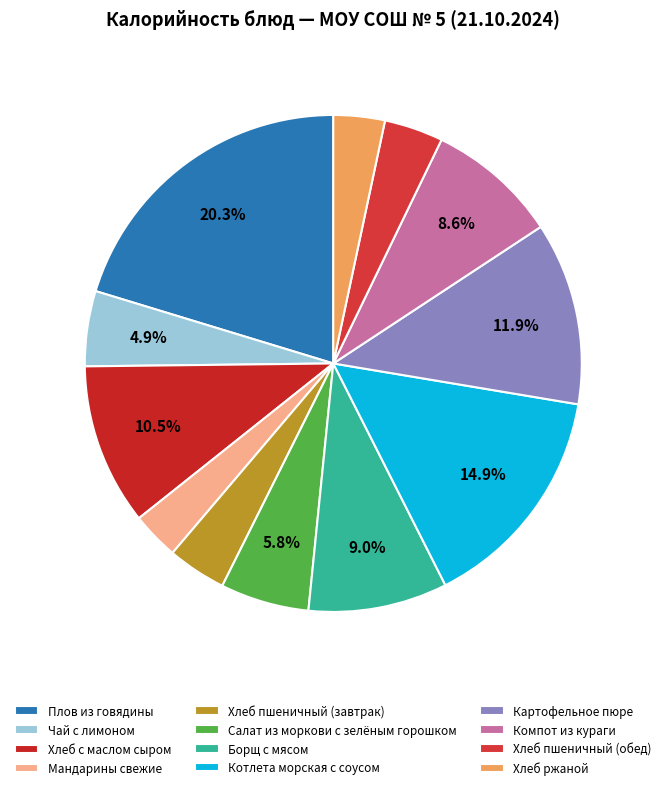

Between Картофельное пюре and Салат из моркови с зелёным горошком, which is larger?

Картофельное пюре